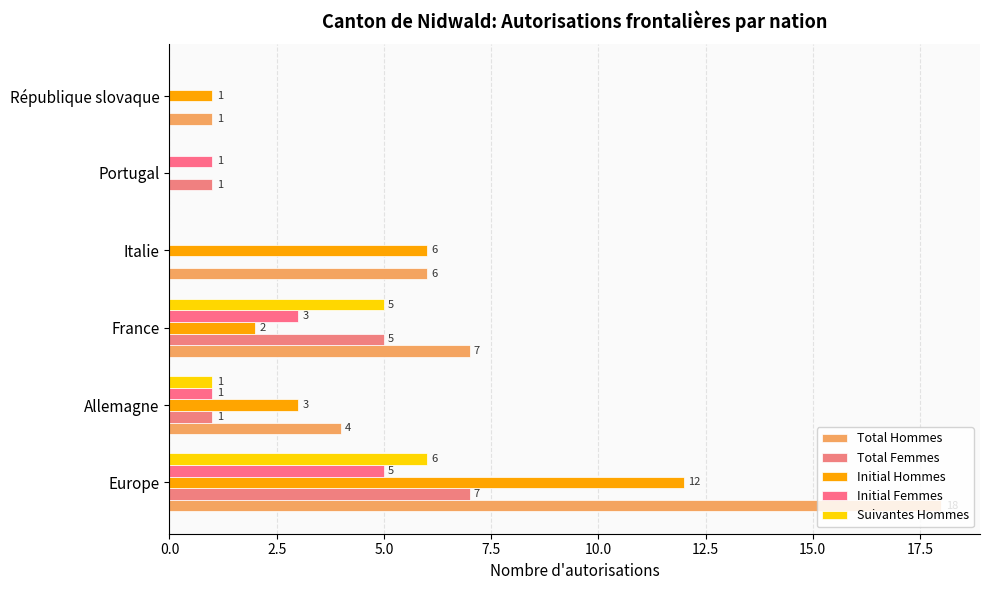

How many data points does each series have?

6